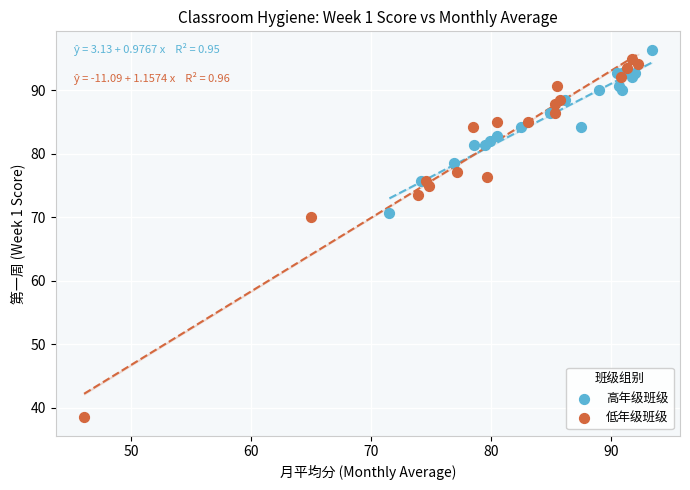

Which series contains the highest Y value?

高年级班级